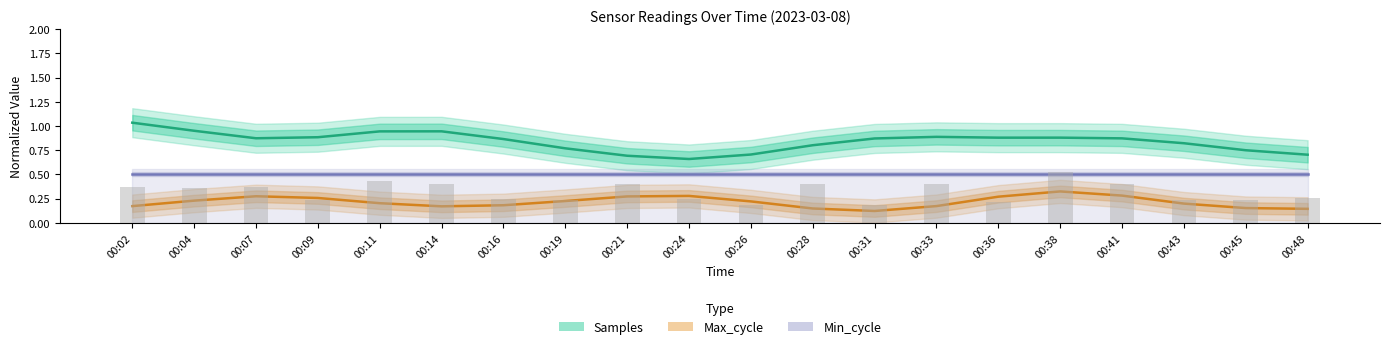

List the labels in order of Max_cycle value, largest first.

00:38, 00:41, 00:24, 00:07, 00:21, 00:36, 00:09, 00:04, 00:19, 00:26, 00:11, 00:43, 00:16, 00:33, 00:02, 00:14, 00:45, 00:28, 00:48, 00:31